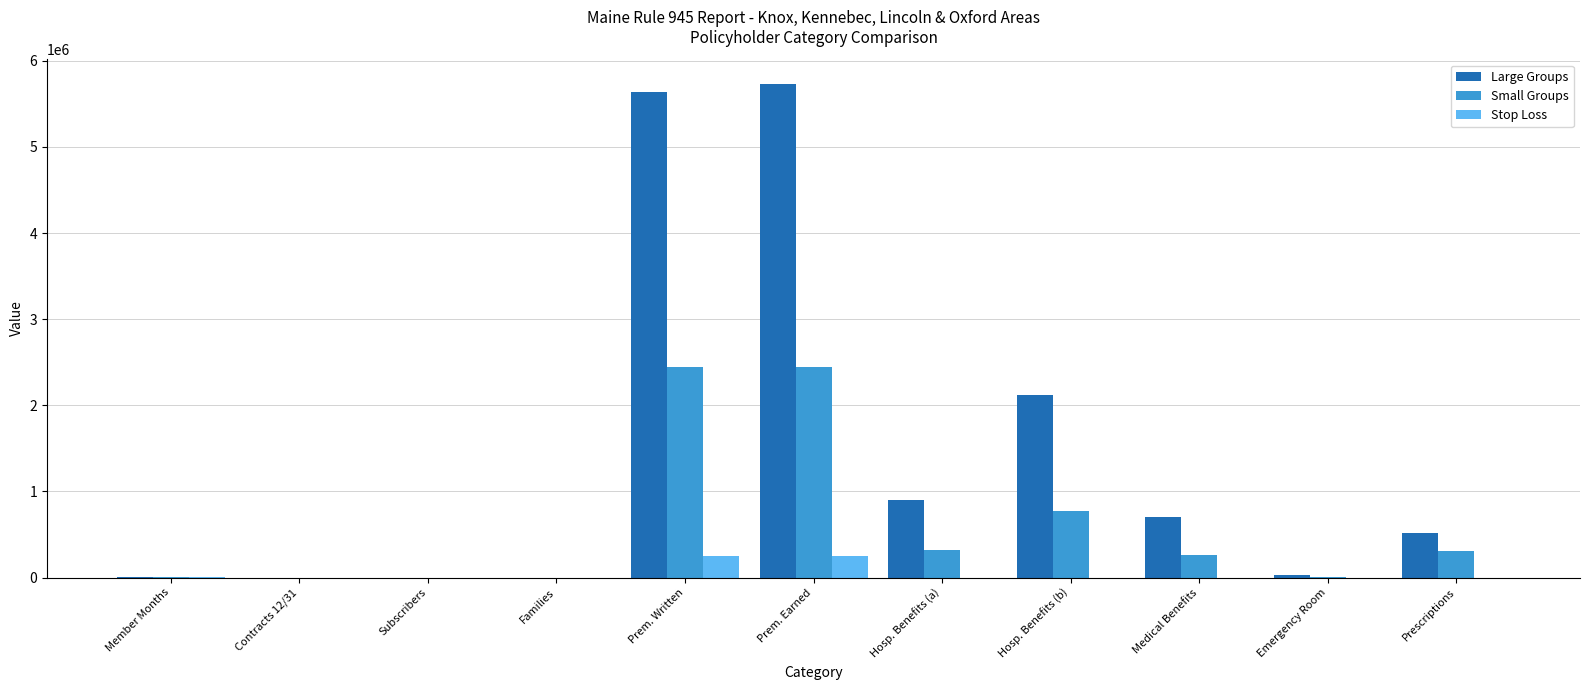

At which category does the chart reach its peak across all series?

Prem. Earned